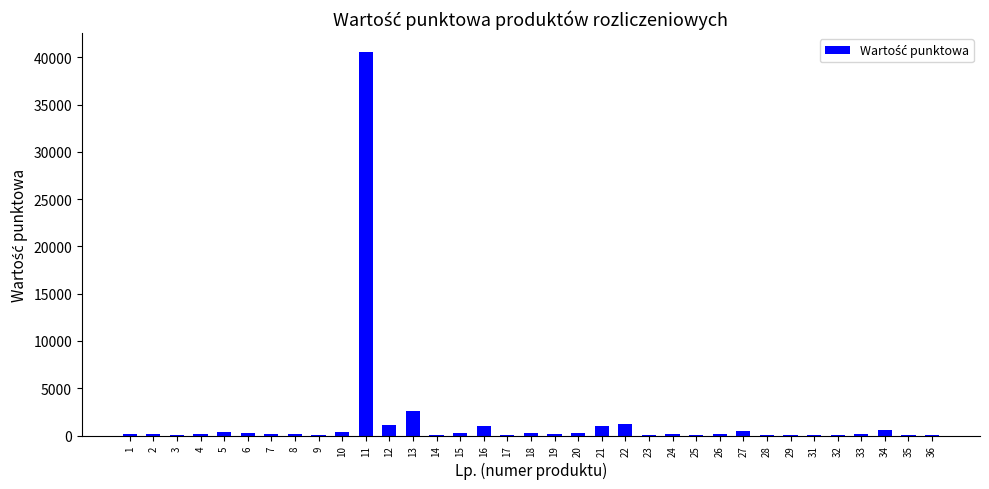

What is the sum of all values?

52063.9